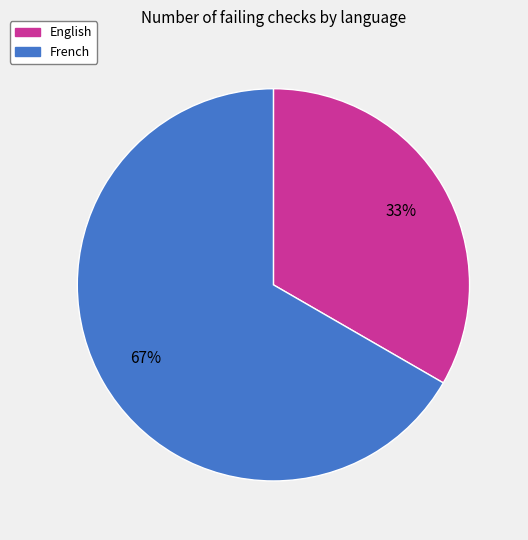

To the nearest percent, what is the average slice percentage?

50%